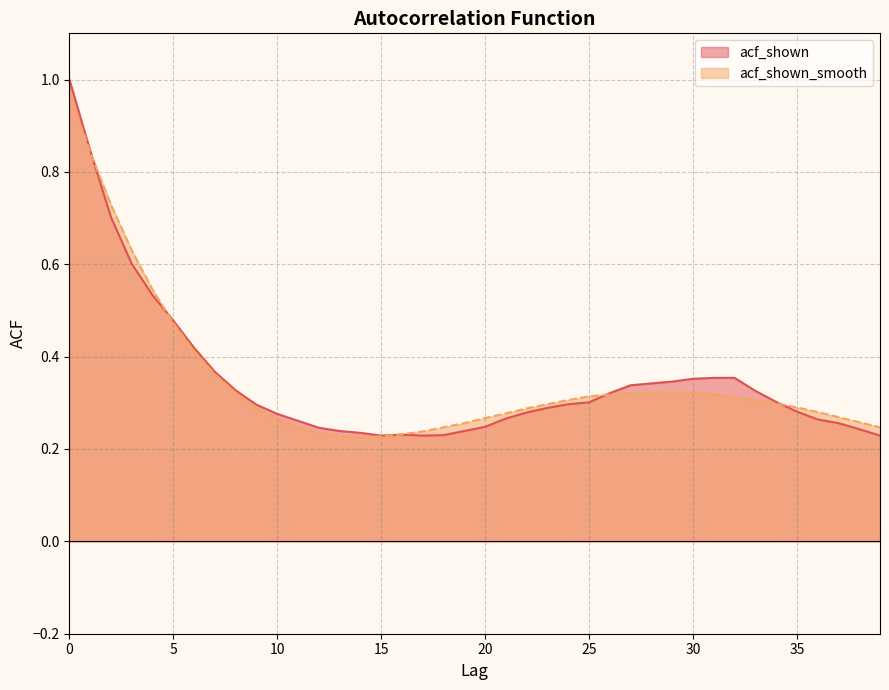

Between 28 and 30, which series saw the biggest shift?

acf_shown